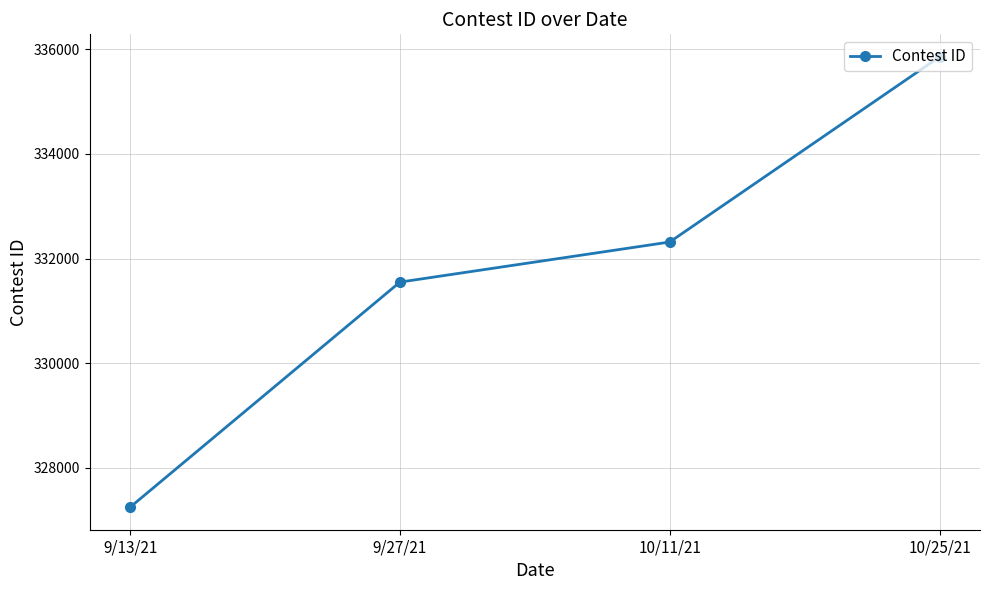

How many lines are shown in the chart?

1